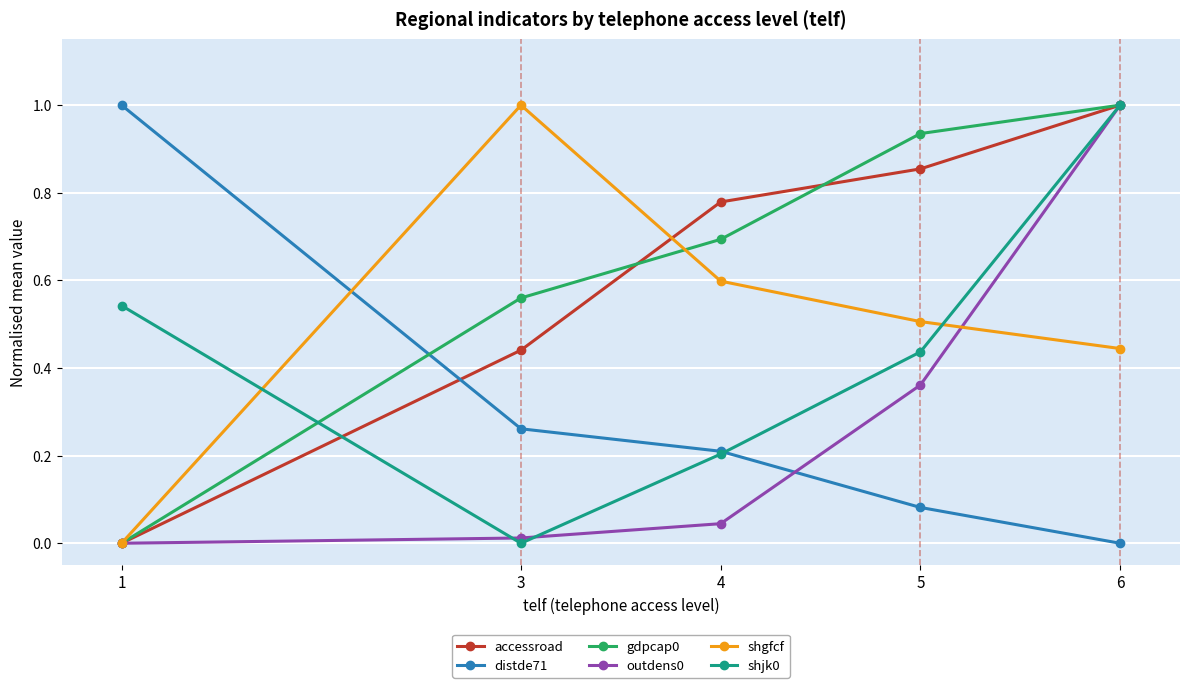

The accessroad series shows 0.2 at 5. True or false?

False